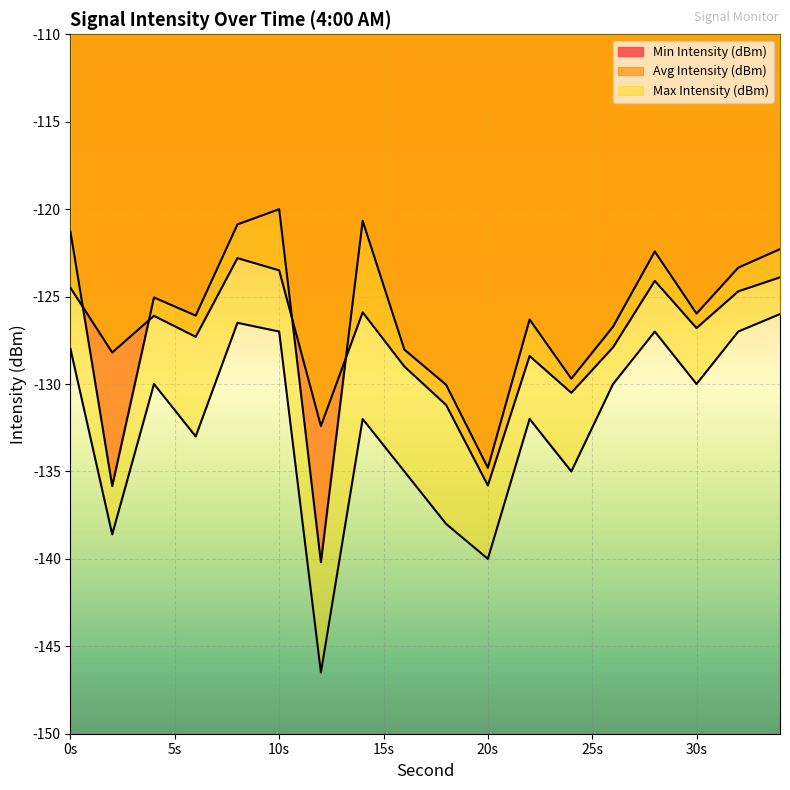

Between which two adjacent categories do Min Intensity (dBm) and Avg Intensity (dBm) first intersect?

0 and 2